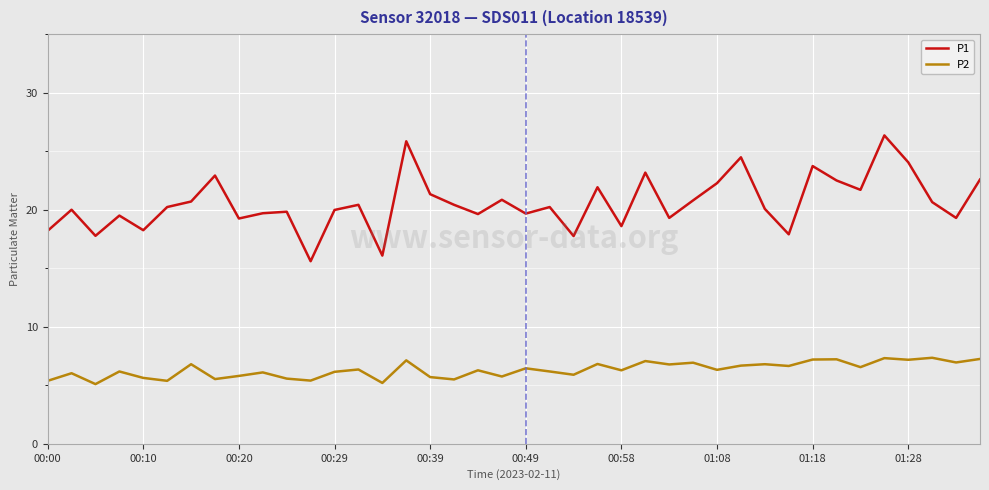

Which series has the largest total across all categories?

P1